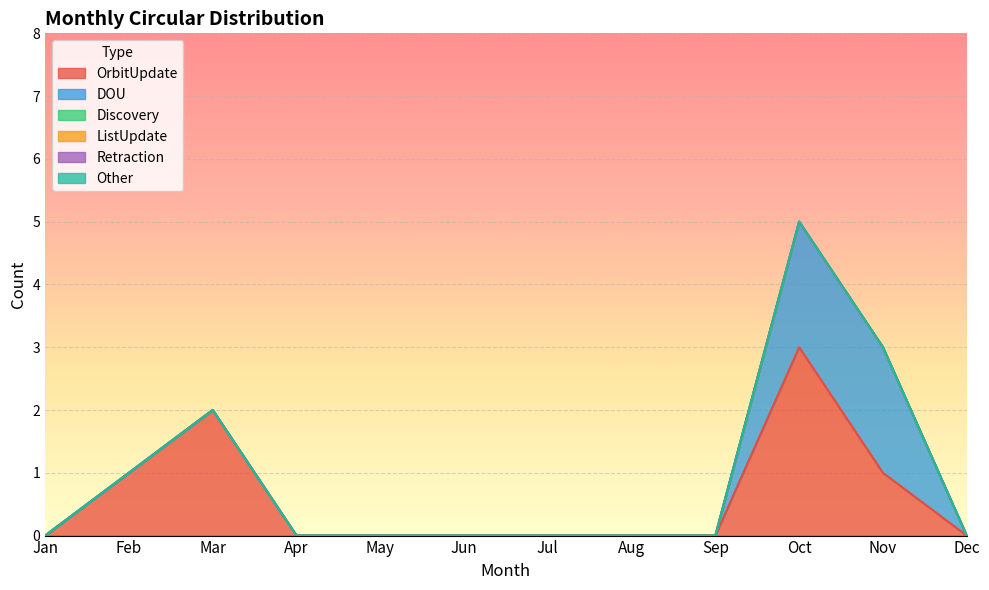

Read the DOU value at Oct.

2